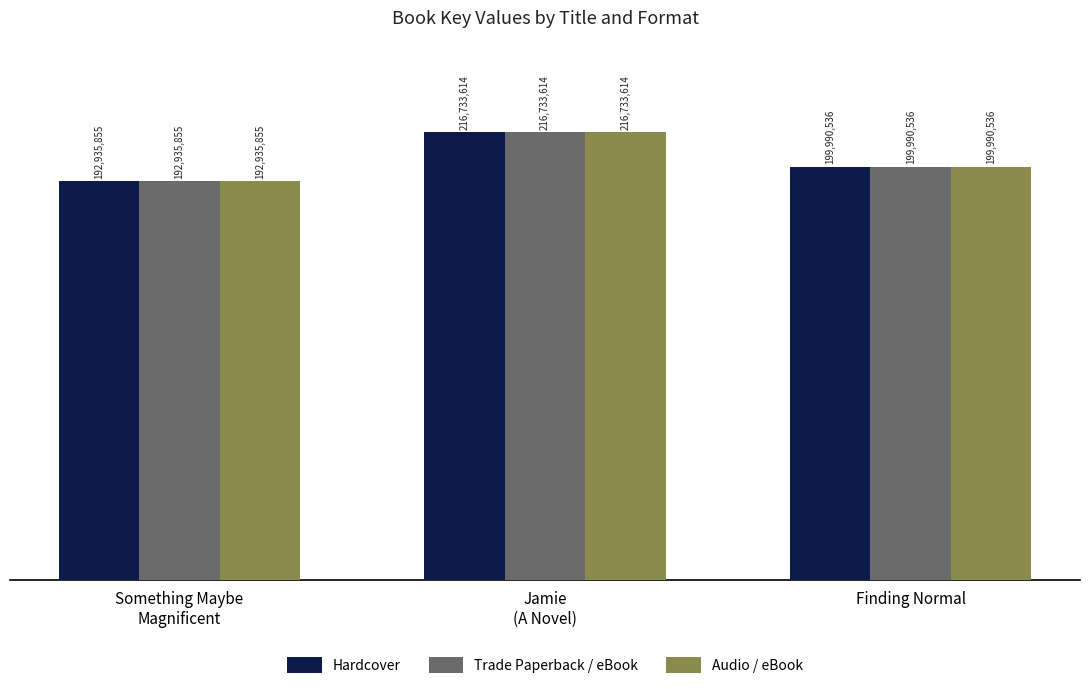

Does the chart contain any negative values?

No